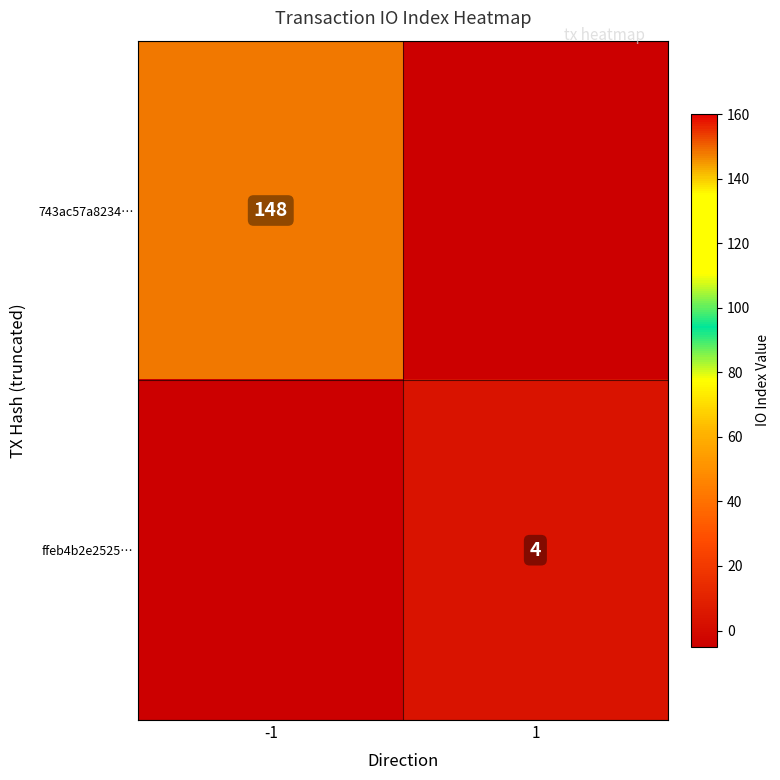

True or false: 743ac57a8234… has a value of 98 at -1.

False